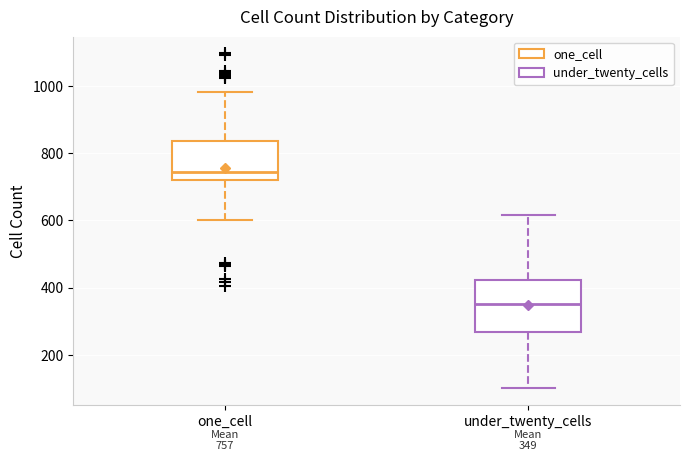

Which box is the tallest, from its lower edge to its upper edge?

under_twenty_cells